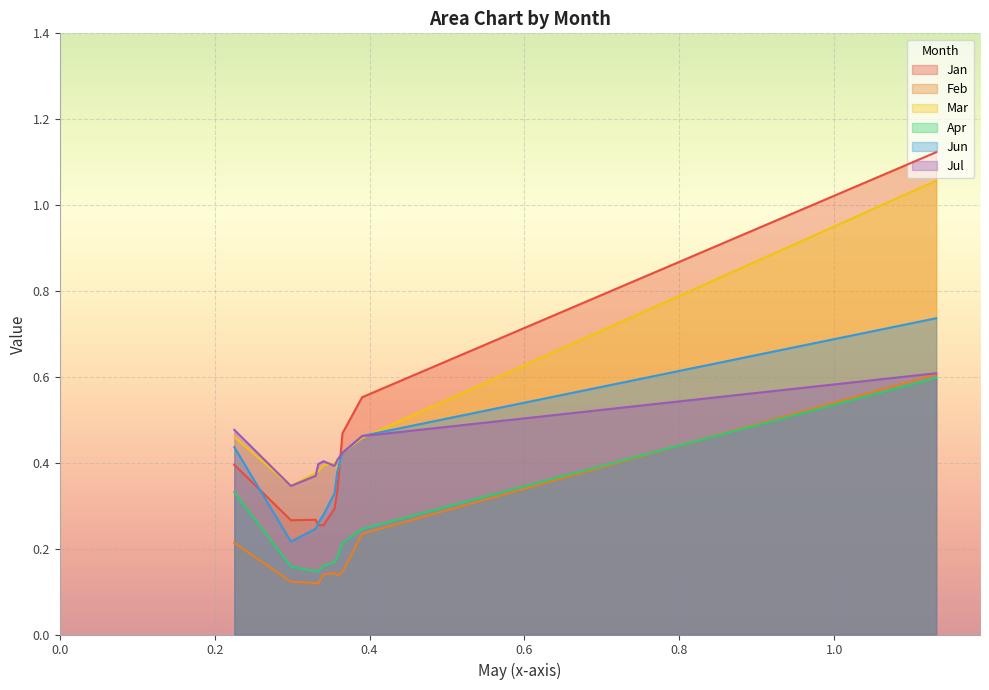

True or false: Jun has more than 0 points higher than both neighbors.

False